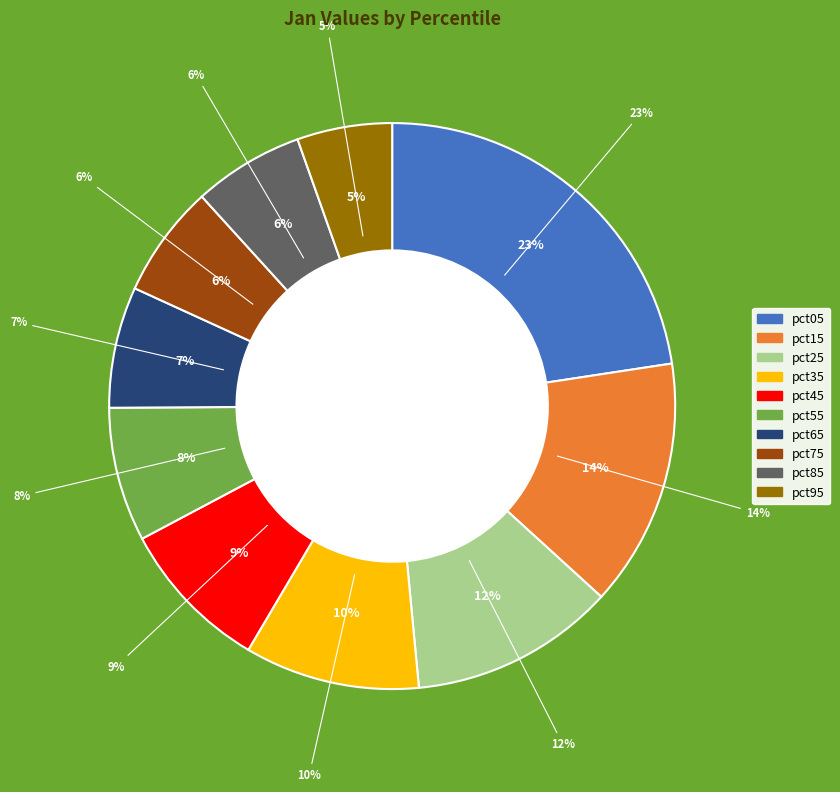

What percentage is the pct55 slice, to the nearest percent?

8%